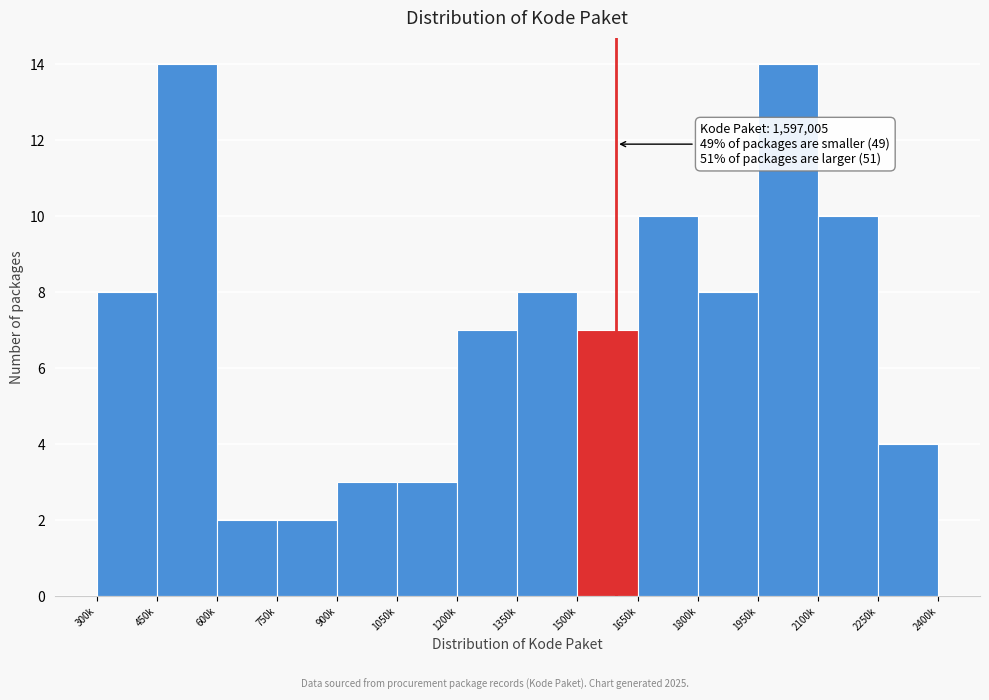

Reading right to left, what are all the values shown in this chart?

2250k=4	2100k=10	1950k=14	1800k=8	1650k=10	1500k=7	1350k=8	1200k=7	1050k=3	900k=3	750k=2	600k=2	450k=14	300k=8